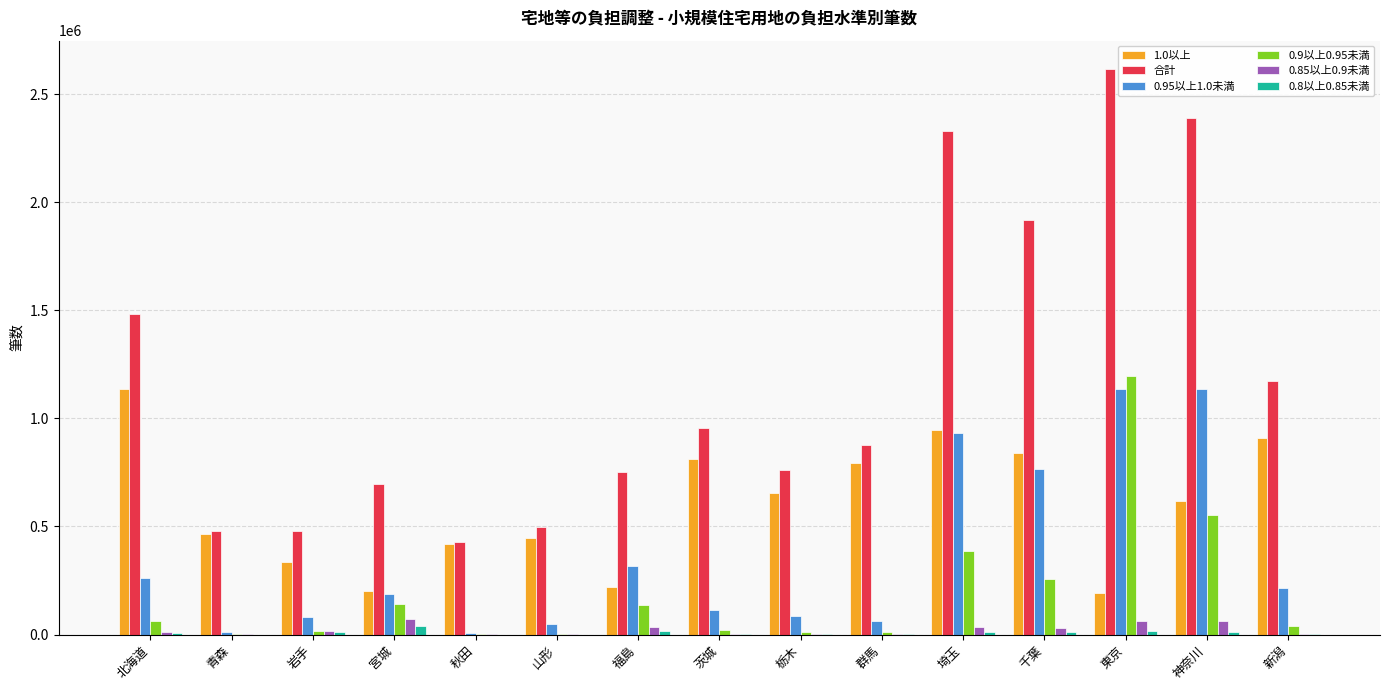

True or false: 合計 has a value of 874945 at 群馬.

True